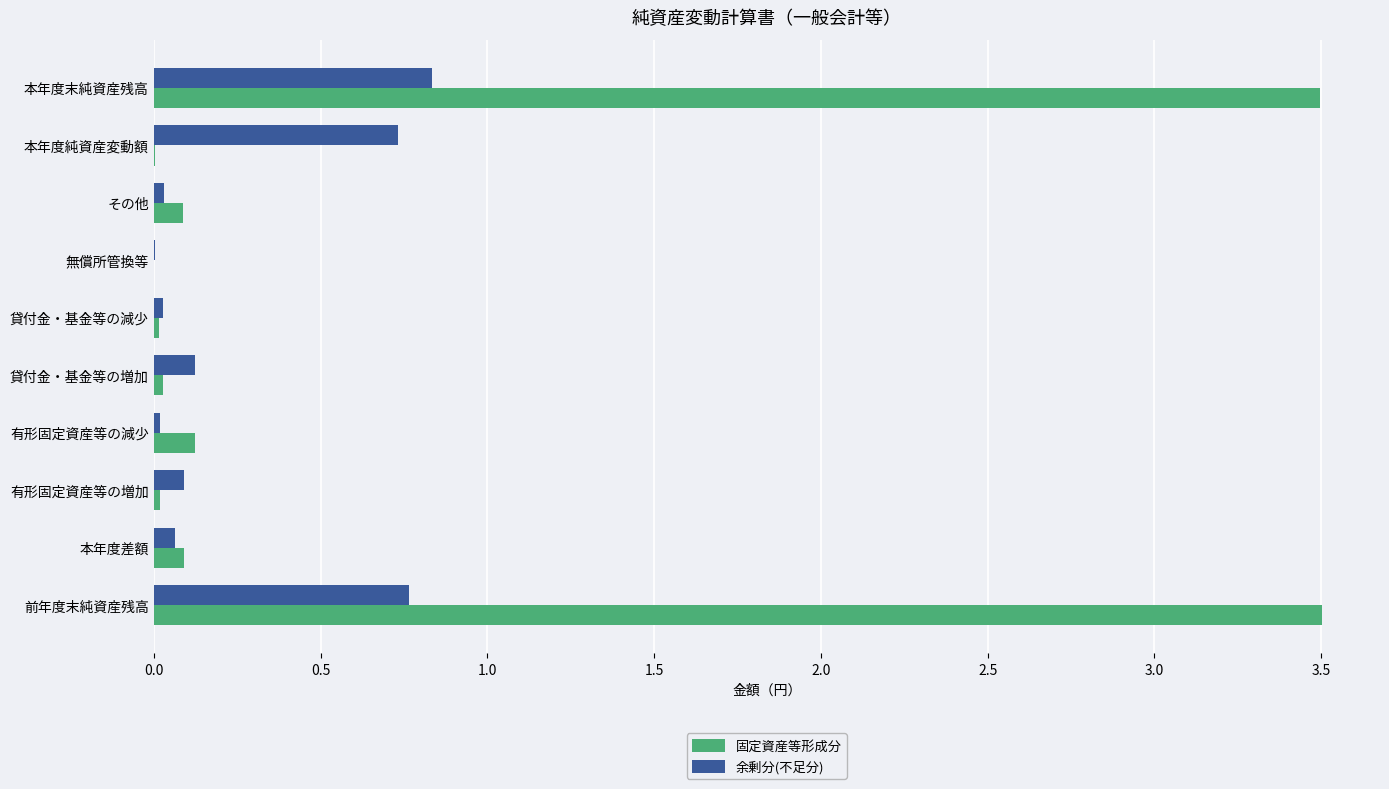

The 固定資産等形成分 series shows 0.1 at 有形固定資産等の減少. True or false?

True